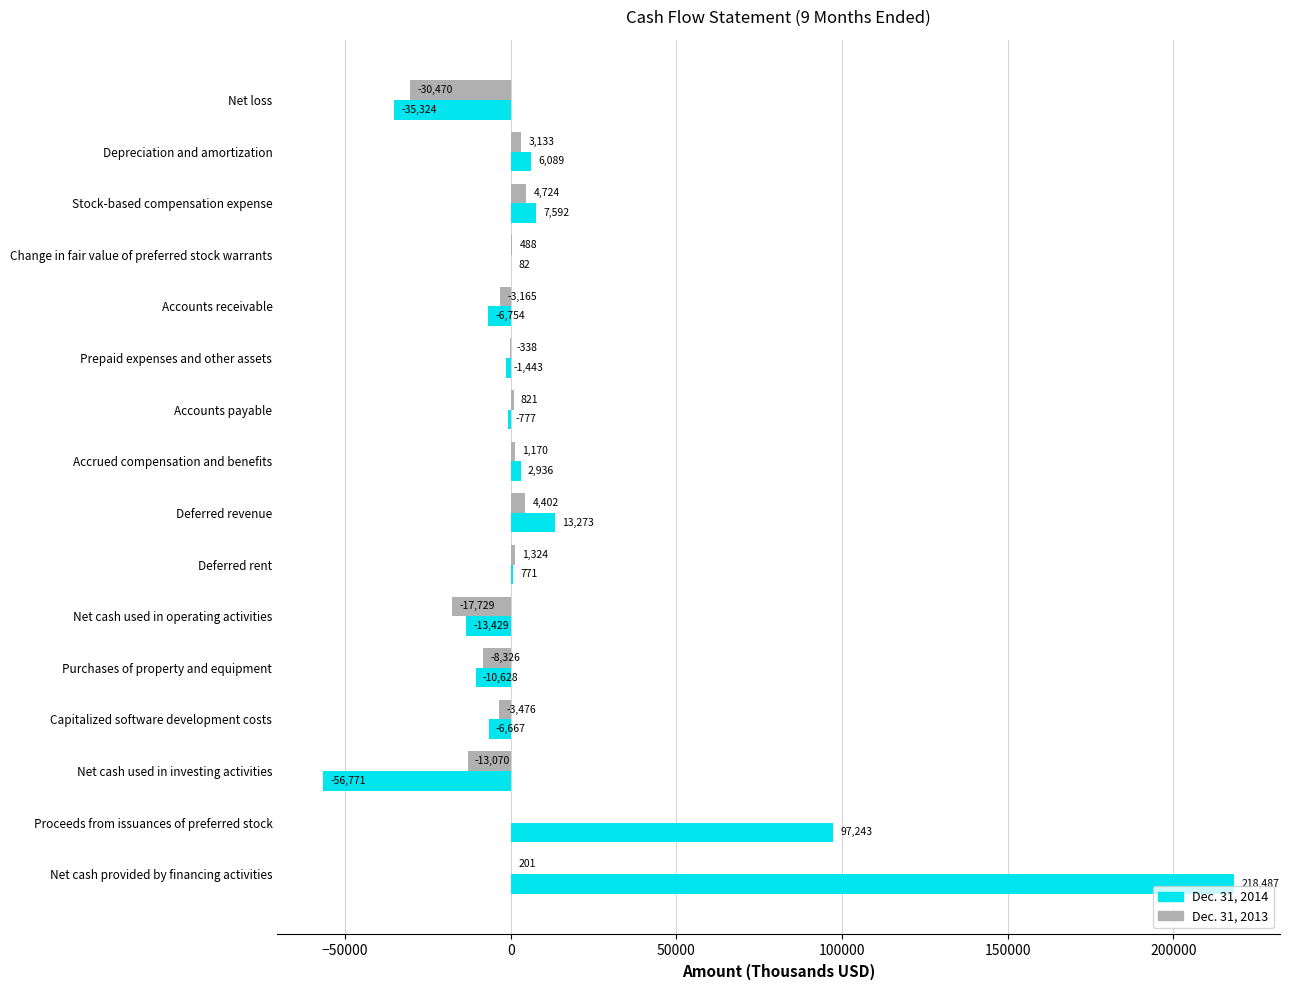

The Dec. 31, 2013 series shows 0 at Proceeds from issuances of preferred stock. True or false?

True